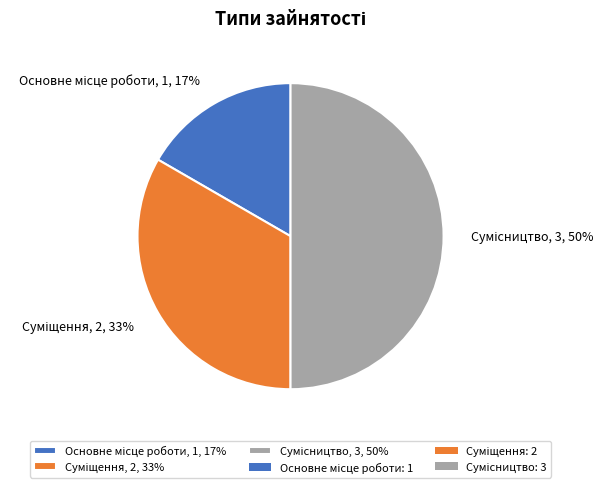

To the nearest percent, what is the difference between the largest and smallest slice percentages?

33%